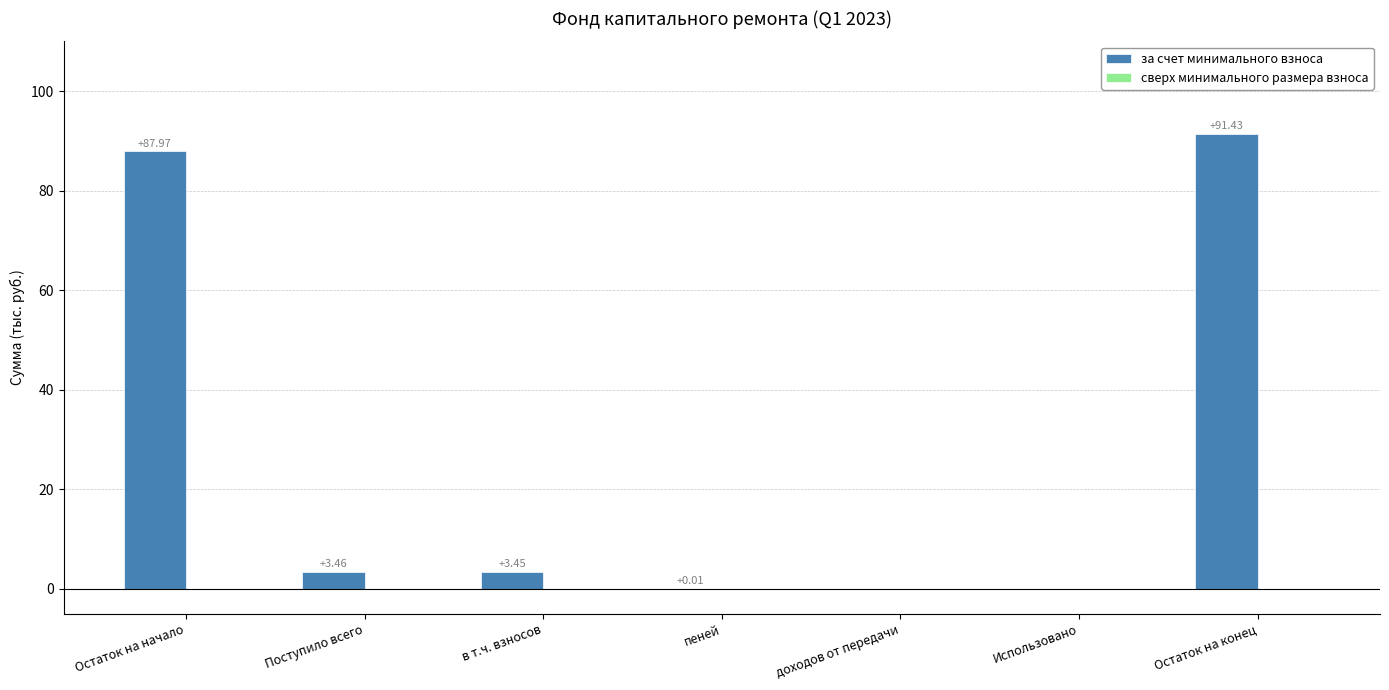

What is the greatest value displayed?

91.4